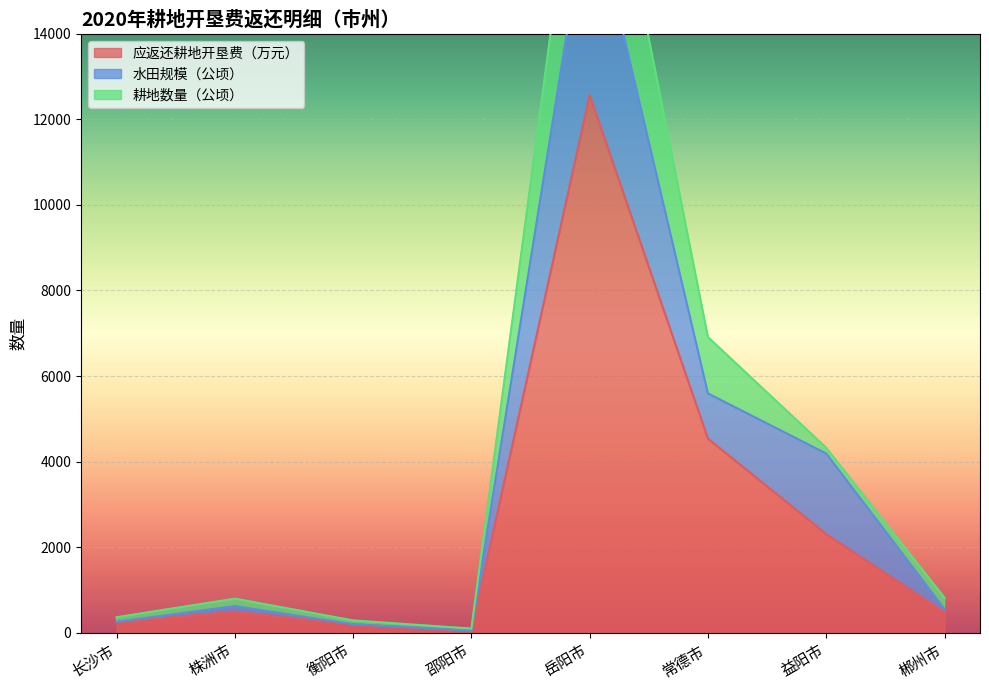

At which category does the chart reach its minimum across all series?

邵阳市